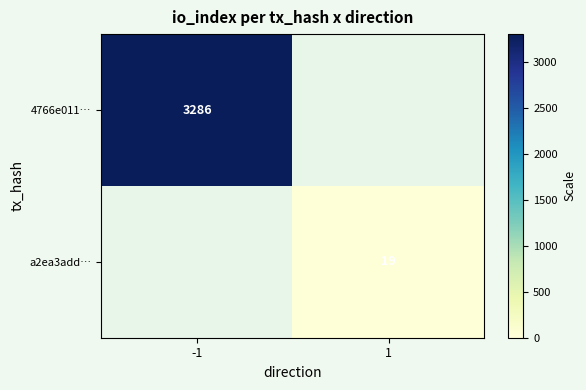

Is it true that 4766e011… equals 4416 at -1?

False